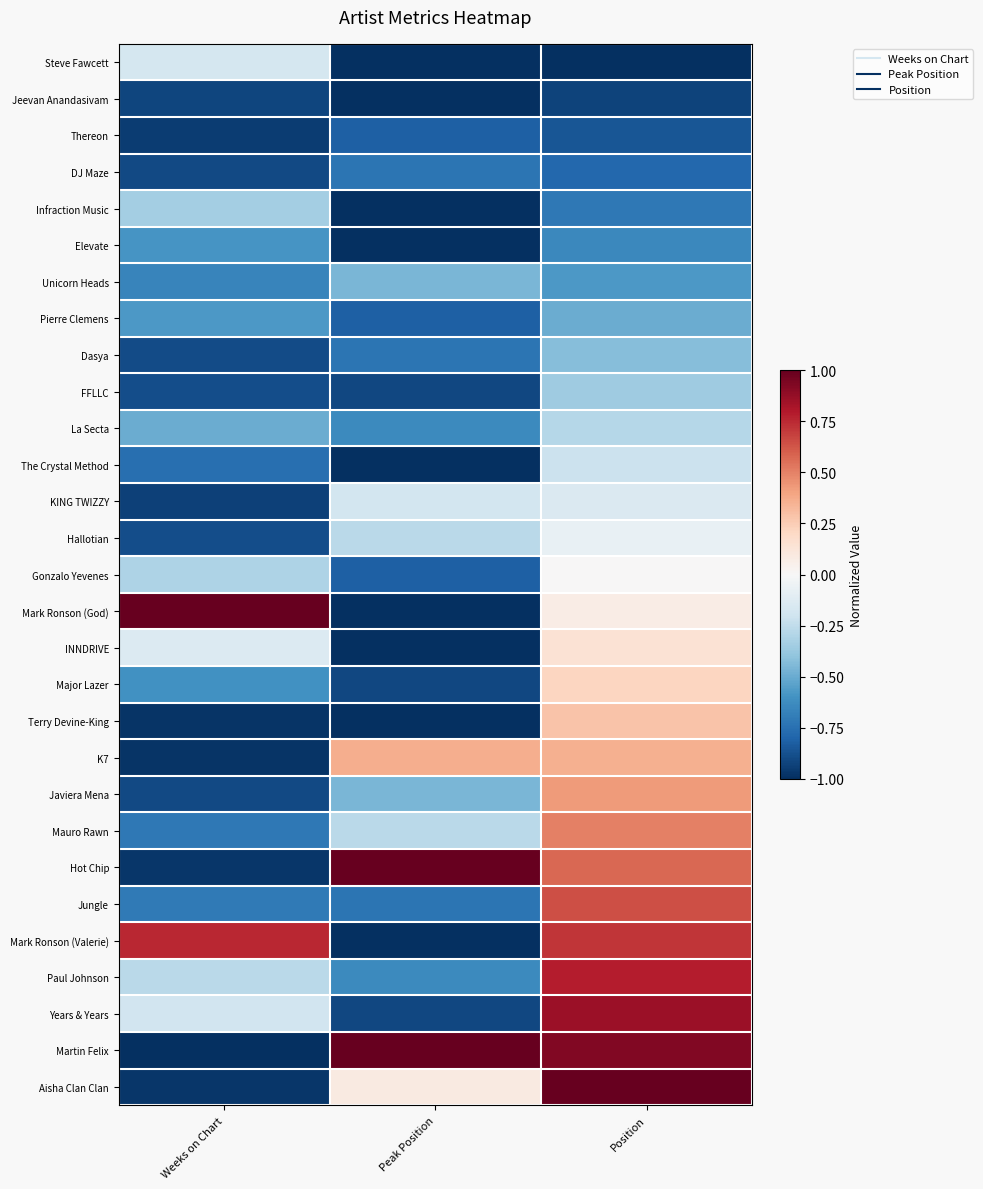

At which category is the sum across all series the highest?

Position